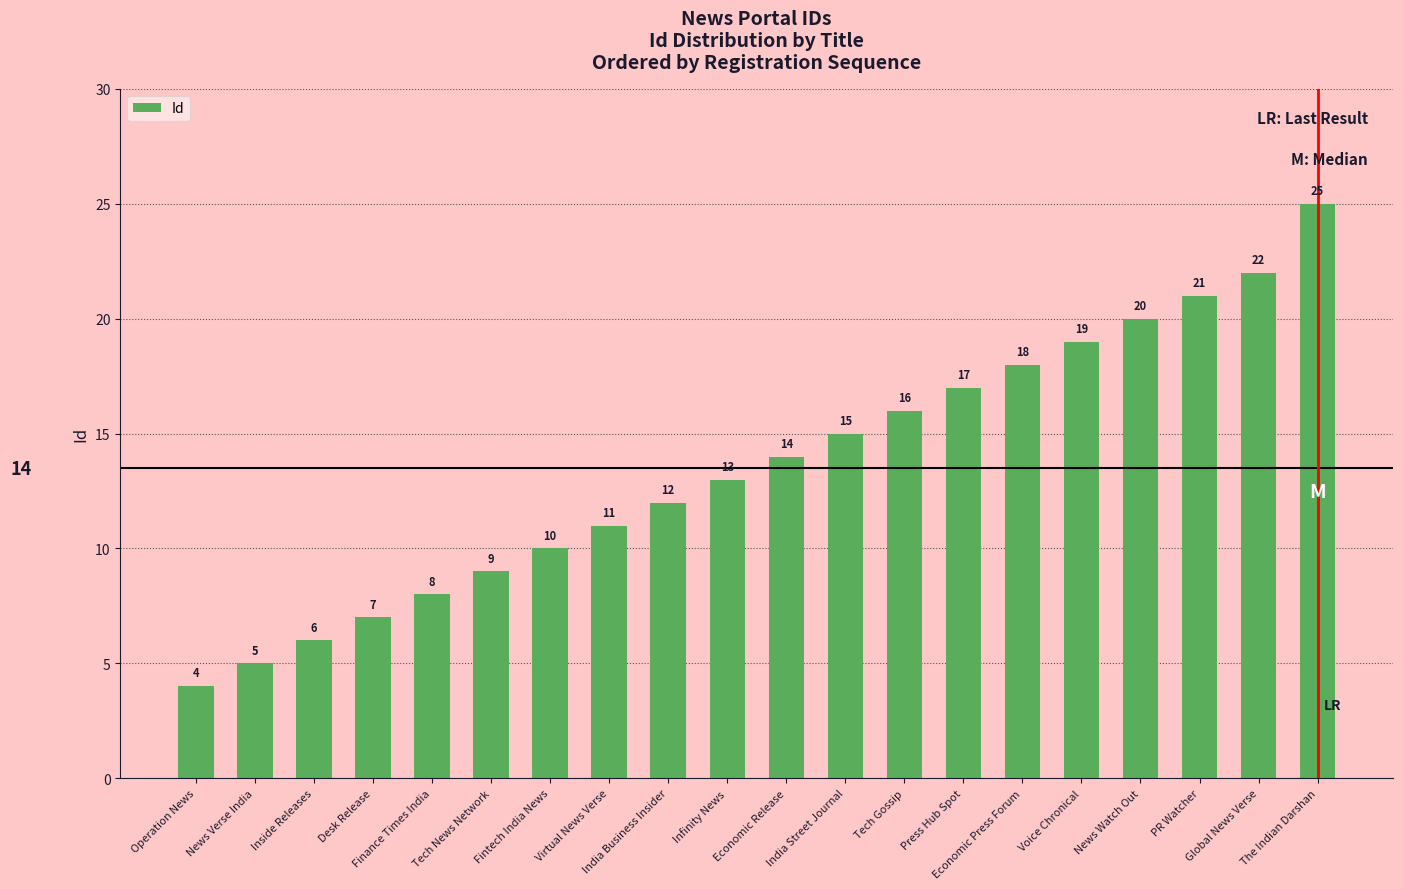

List the labels in order of value, largest first.

The Indian Darshan, Global News Verse, PR Watcher, News Watch Out, Voice Chronical, Economic Press Forum, Press Hub Spot, Tech Gossip, India Street Journal, Economic Release, Infinity News, India Business Insider, Virtual News Verse, Fintech India News, Tech News Network, Finance Times India, Desk Release, Inside Releases, News Verse India, Operation News